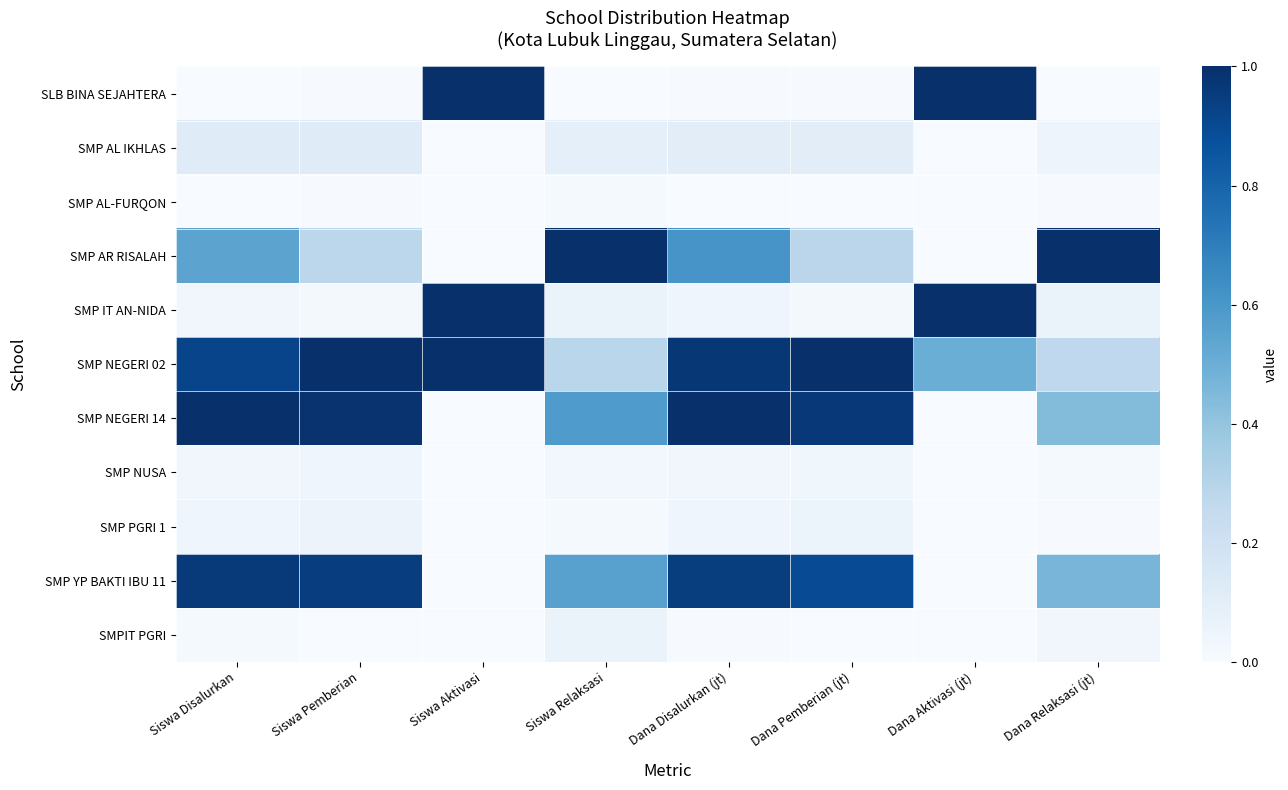

Reading left to right, list all the values displayed in this chart.

SLB BINA SEJAHTERA: Siswa Disalurkan=0.0	Siswa Pemberian=0.0	Siswa Aktivasi=1.0	Siswa Relaksasi=0.0	Dana Disalurkan (jt)=0.0	Dana Pemberian (jt)=0.0	Dana Aktivasi (jt)=1.0	Dana Relaksasi (jt)=0.0
SMP AL IKHLAS: Siswa Disalurkan=0.1	Siswa Pemberian=0.1	Siswa Aktivasi=0.0	Siswa Relaksasi=0.1	Dana Disalurkan (jt)=0.1	Dana Pemberian (jt)=0.1	Dana Aktivasi (jt)=0.0	Dana Relaksasi (jt)=0.0
SMP AL-FURQON: Siswa Disalurkan=0.0	Siswa Pemberian=0.0	Siswa Aktivasi=0.0	Siswa Relaksasi=0.0	Dana Disalurkan (jt)=0.0	Dana Pemberian (jt)=0.0	Dana Aktivasi (jt)=0.0	Dana Relaksasi (jt)=0.0
SMP AR RISALAH: Siswa Disalurkan=0.5	Siswa Pemberian=0.3	Siswa Aktivasi=0.0	Siswa Relaksasi=1.0	Dana Disalurkan (jt)=0.6	Dana Pemberian (jt)=0.3	Dana Aktivasi (jt)=0.0	Dana Relaksasi (jt)=1.0
SMP IT AN-NIDA: Siswa Disalurkan=0.0	Siswa Pemberian=0.0	Siswa Aktivasi=1.0	Siswa Relaksasi=0.1	Dana Disalurkan (jt)=0.0	Dana Pemberian (jt)=0.0	Dana Aktivasi (jt)=1.0	Dana Relaksasi (jt)=0.1
SMP NEGERI 02: Siswa Disalurkan=0.9	Siswa Pemberian=1.0	Siswa Aktivasi=1.0	Siswa Relaksasi=0.3	Dana Disalurkan (jt)=1.0	Dana Pemberian (jt)=1.0	Dana Aktivasi (jt)=0.5	Dana Relaksasi (jt)=0.3
SMP NEGERI 14: Siswa Disalurkan=1.0	Siswa Pemberian=1.0	Siswa Aktivasi=0.0	Siswa Relaksasi=0.6	Dana Disalurkan (jt)=1.0	Dana Pemberian (jt)=1.0	Dana Aktivasi (jt)=0.0	Dana Relaksasi (jt)=0.4
SMP NUSA: Siswa Disalurkan=0.0	Siswa Pemberian=0.0	Siswa Aktivasi=0.0	Siswa Relaksasi=0.0	Dana Disalurkan (jt)=0.0	Dana Pemberian (jt)=0.0	Dana Aktivasi (jt)=0.0	Dana Relaksasi (jt)=0.0
SMP PGRI 1: Siswa Disalurkan=0.0	Siswa Pemberian=0.1	Siswa Aktivasi=0.0	Siswa Relaksasi=0.0	Dana Disalurkan (jt)=0.0	Dana Pemberian (jt)=0.1	Dana Aktivasi (jt)=0.0	Dana Relaksasi (jt)=0.0
SMP YP BAKTI IBU 11: Siswa Disalurkan=1.0	Siswa Pemberian=0.9	Siswa Aktivasi=0.0	Siswa Relaksasi=0.6	Dana Disalurkan (jt)=0.9	Dana Pemberian (jt)=0.9	Dana Aktivasi (jt)=0.0	Dana Relaksasi (jt)=0.5
SMPIT PGRI: Siswa Disalurkan=0.0	Siswa Pemberian=0.0	Siswa Aktivasi=0.0	Siswa Relaksasi=0.1	Dana Disalurkan (jt)=0.0	Dana Pemberian (jt)=0.0	Dana Aktivasi (jt)=0.0	Dana Relaksasi (jt)=0.0